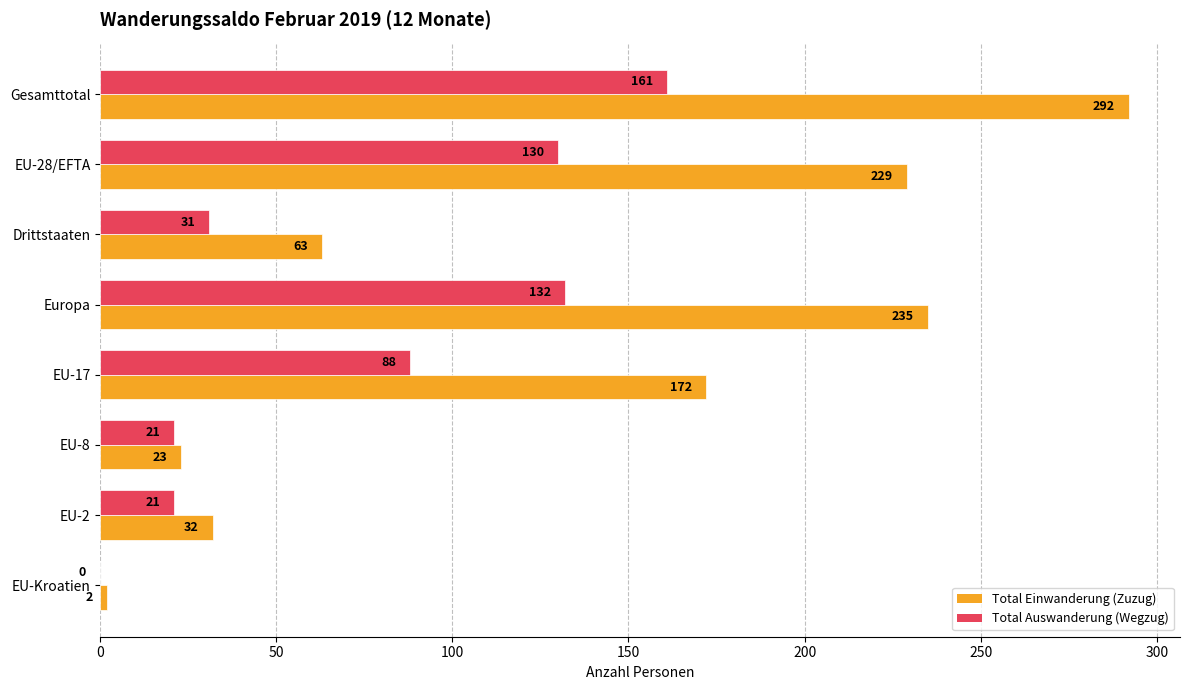

What is the highest value of the Total Auswanderung (Wegzug) series?

161